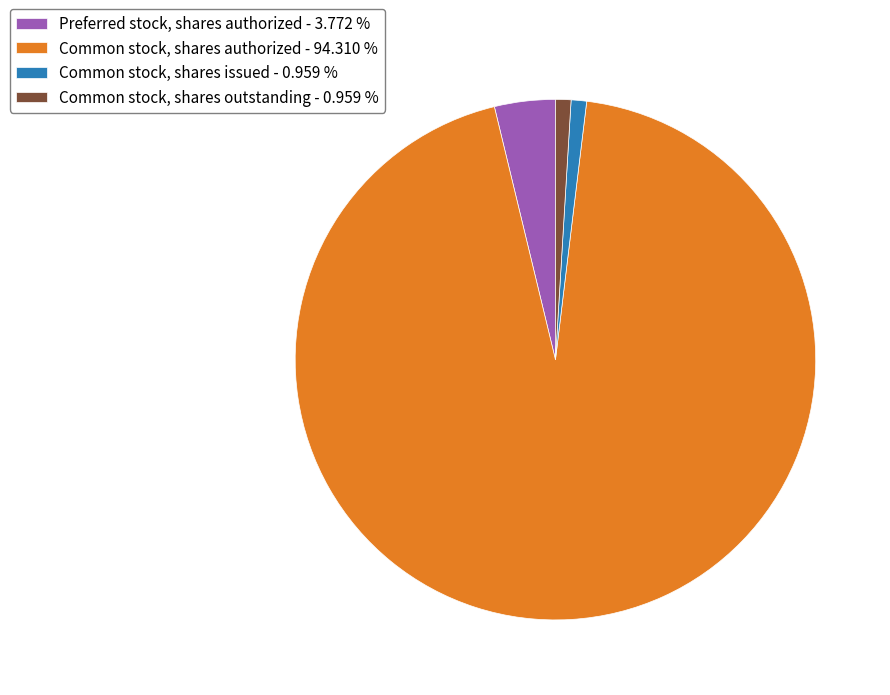

Combined, do Preferred stock, shares authorized - 3.772 % and Common stock, shares issued - 0.959 % account for over 50%?

No